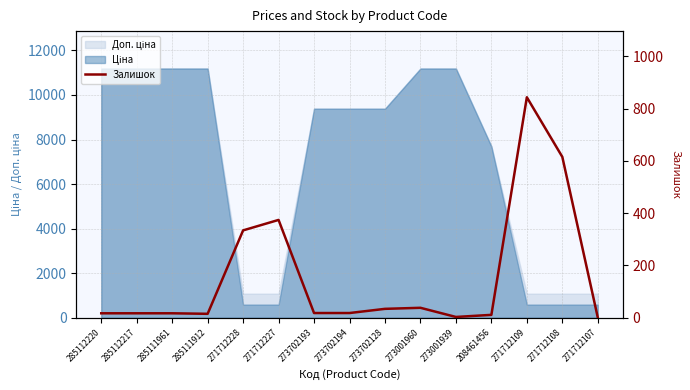

What is the label of the 2nd point from the right?

271712108